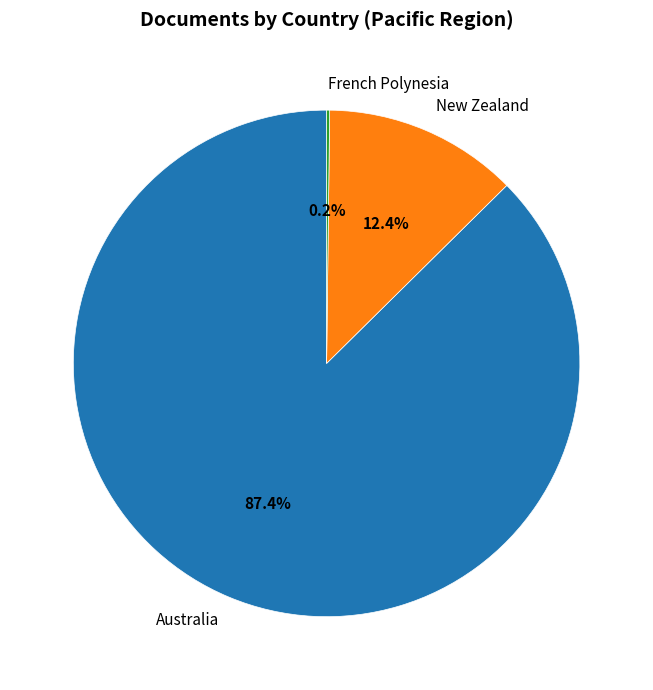

What is the largest slice in the pie chart?

Australia